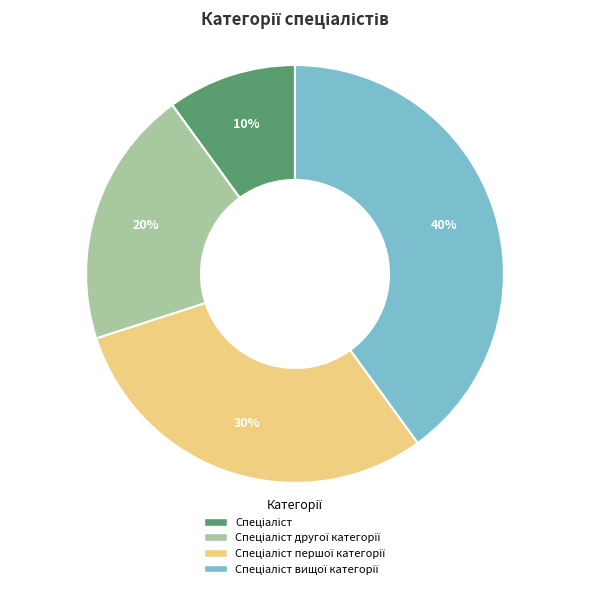

To the nearest percent, what is the average slice percentage?

25%